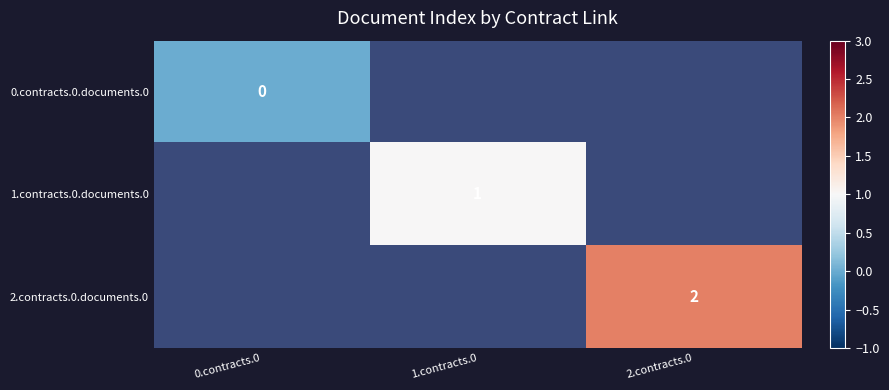

The 2.contracts.0.documents.0 series shows 2 at 2.contracts.0. True or false?

True